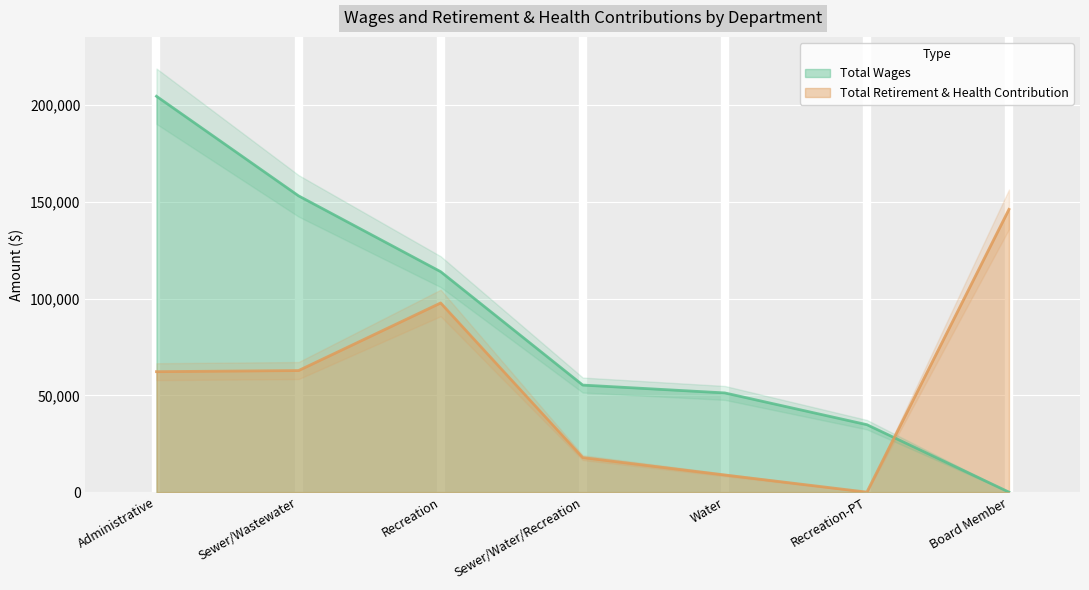

How many intersections are there between Total Wages and Total Retirement & Health Contribution?

1